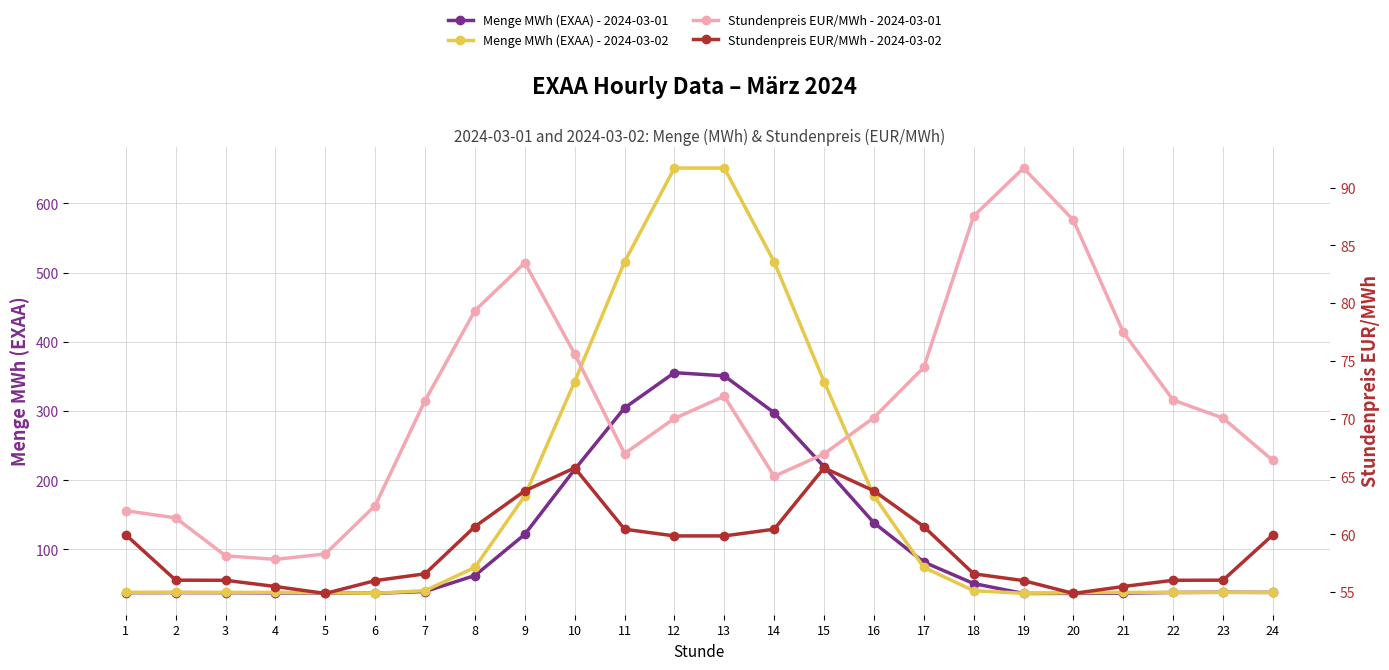

What is the sum of all Stundenpreis EUR/MWh - 2024-03-01 values?

1707.8